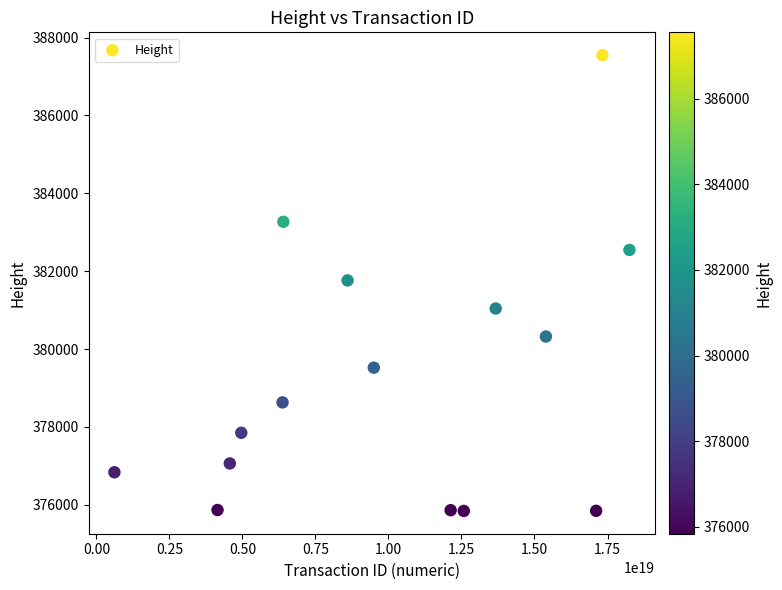

What is the range of Y values (max minus min)?

11709